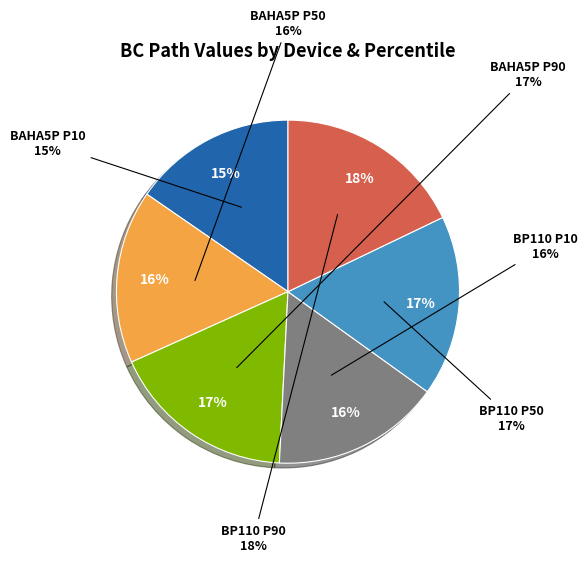

To the nearest percent, what is the combined percentage of BP110 P50 and BAHA5P P90?

34%